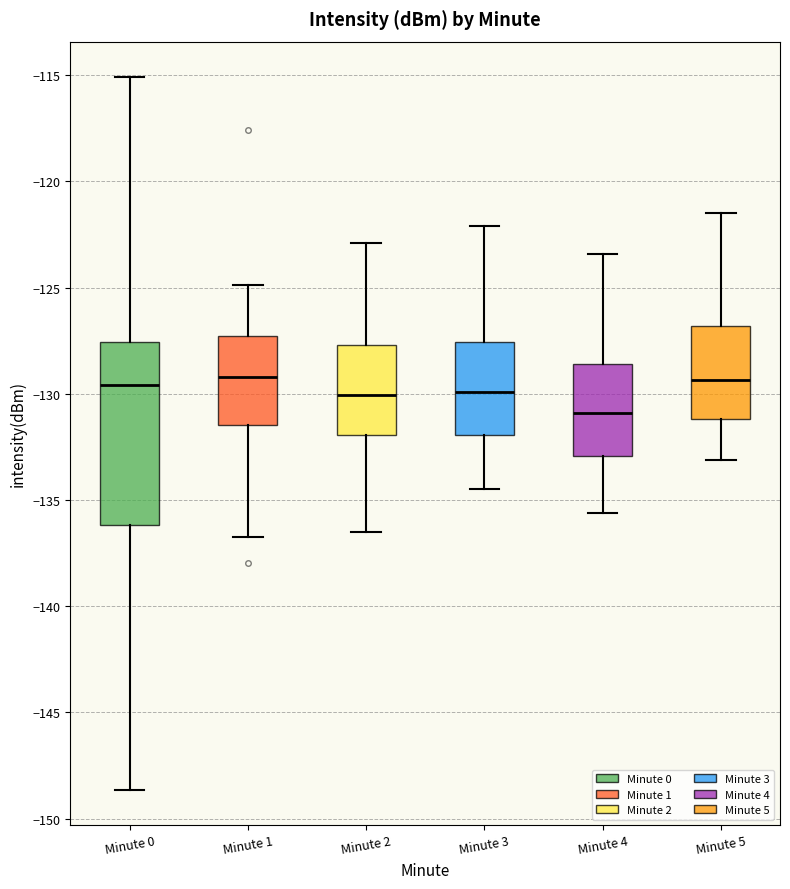

Reading left to right, read every box against the y-axis: the position of its median line, the range the box covers, and the ends of its whiskers. The values are not printed on the chart, so give them approximately, as read against the axis.

Minute 0: median -129.5, box -136.0 to -127.5, whiskers -148.5 to -115.0
Minute 1: median -129.0, box -131.5 to -127.5, whiskers -137.0 to -125.0
Minute 2: median -130.0, box -132.0 to -127.5, whiskers -136.5 to -123.0
Minute 3: median -130.0, box -132.0 to -127.5, whiskers -134.5 to -122.0
Minute 4: median -131.0, box -133.0 to -128.5, whiskers -135.5 to -123.5
Minute 5: median -129.5, box -131.0 to -127.0, whiskers -133.0 to -121.5